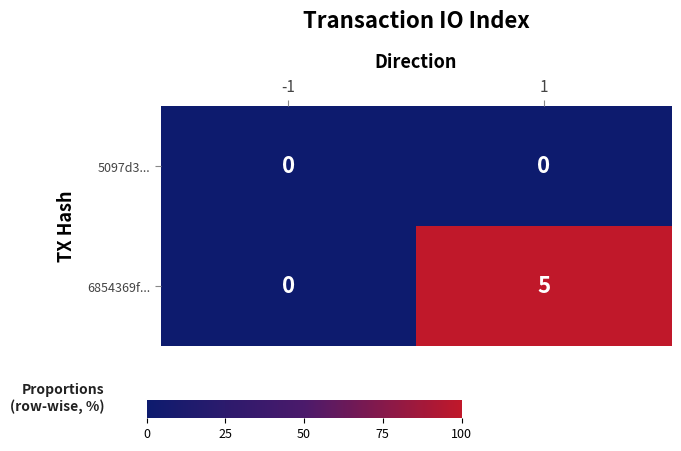

Which series changed the most between -1 and 1?

6854369f...